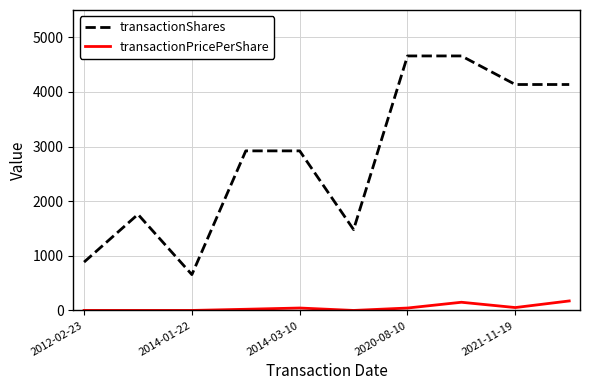

Which series has the largest total across all categories?

transactionShares